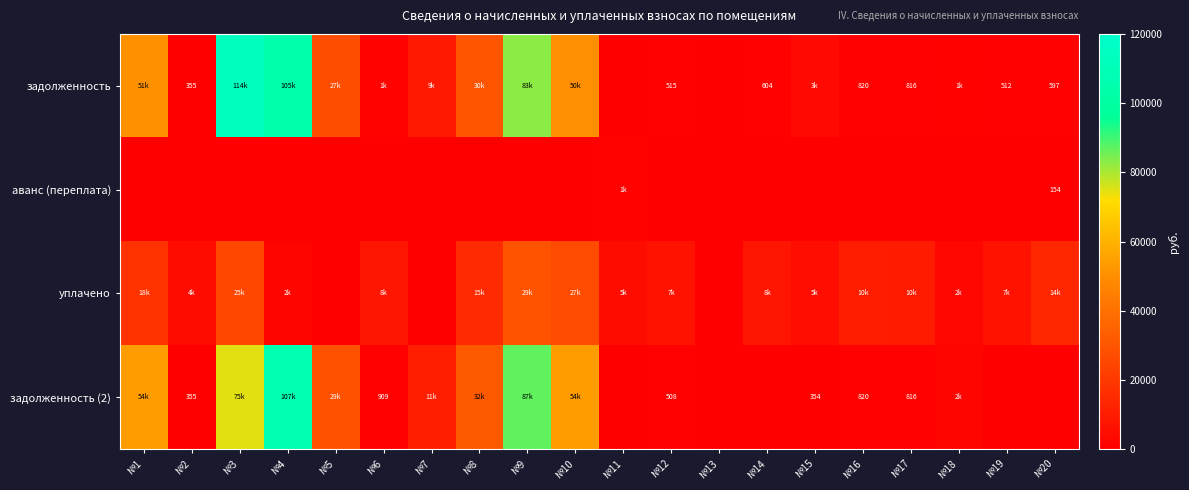

Which series has the widest spread of values?

задолженность